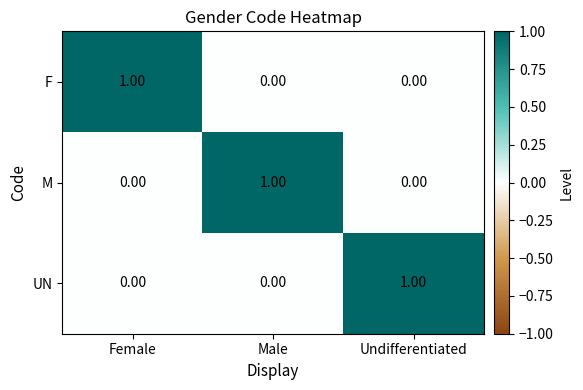

At how many categories does at least one series exceed 0?

3